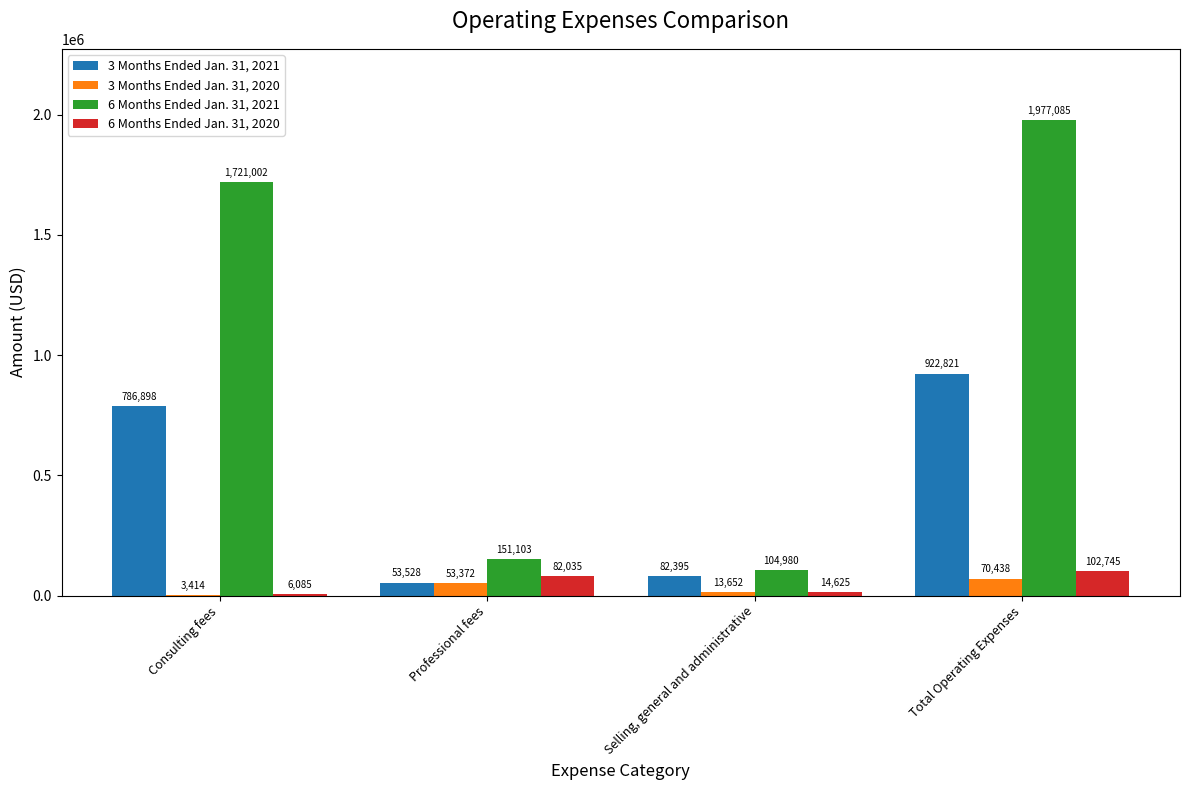

Reading left to right, extract all data points from this chart.

3 Months Ended Jan. 31, 2021: Consulting fees=786898	Professional fees=53528	Selling, general and administrative=82395	Total Operating Expenses=922821
3 Months Ended Jan. 31, 2020: Consulting fees=3414	Professional fees=53372	Selling, general and administrative=13652	Total Operating Expenses=70438
6 Months Ended Jan. 31, 2021: Consulting fees=1721002	Professional fees=151103	Selling, general and administrative=104980	Total Operating Expenses=1977085
6 Months Ended Jan. 31, 2020: Consulting fees=6085	Professional fees=82035	Selling, general and administrative=14625	Total Operating Expenses=102745